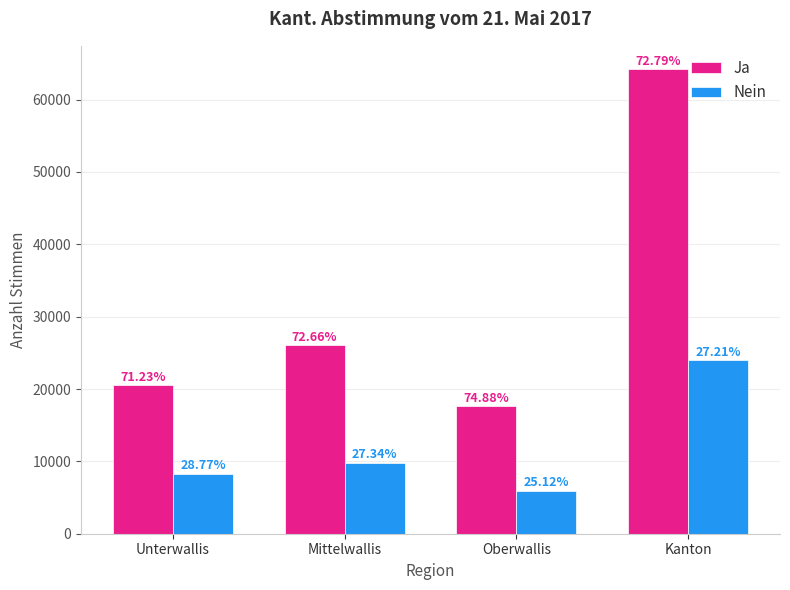

What are all the series names shown in the legend?

Ja, Nein